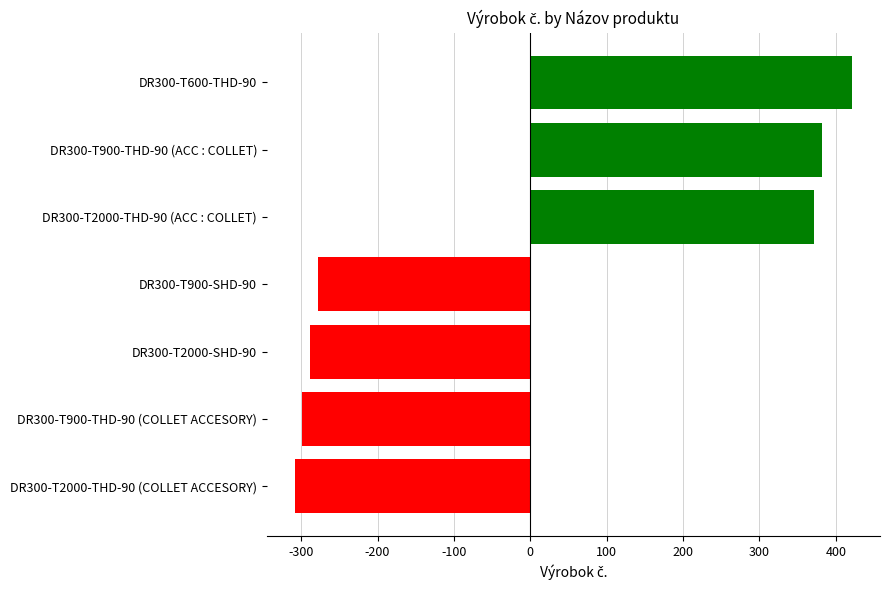

How many categories are shown in the chart?

7